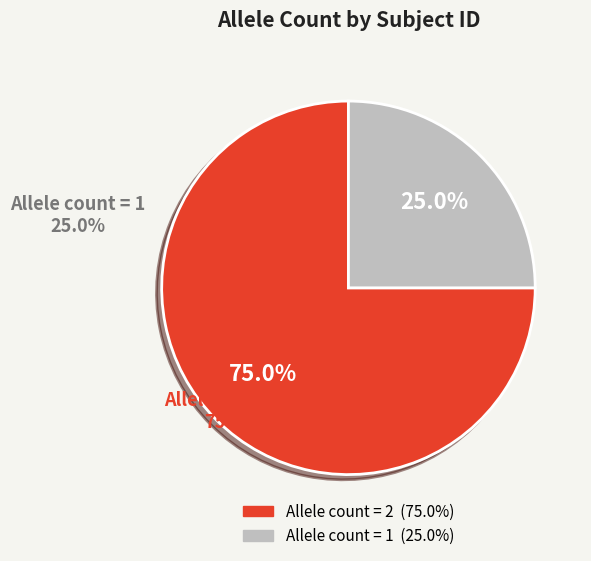

Is there any slice that represents more than half of the pie?

Yes